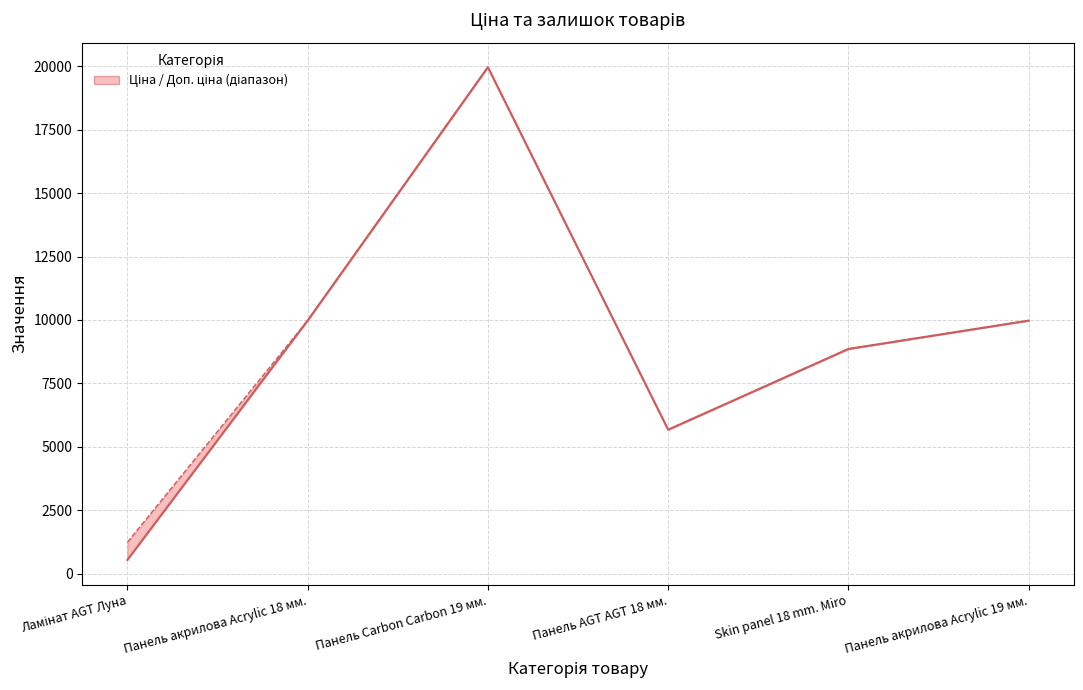

True or false: Доп. ціна and Ціна intersect in this chart.

False